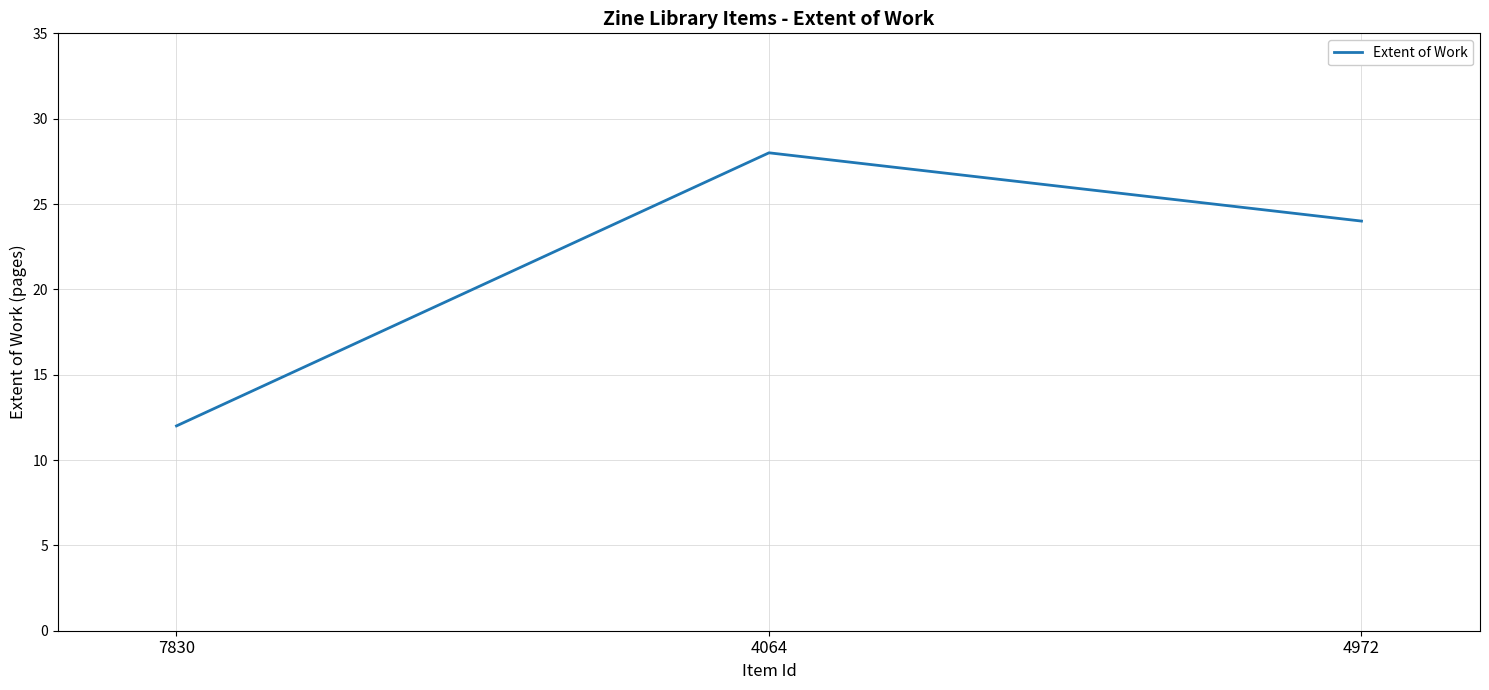

The chart shows a value of 12 at 4064. True or false?

False